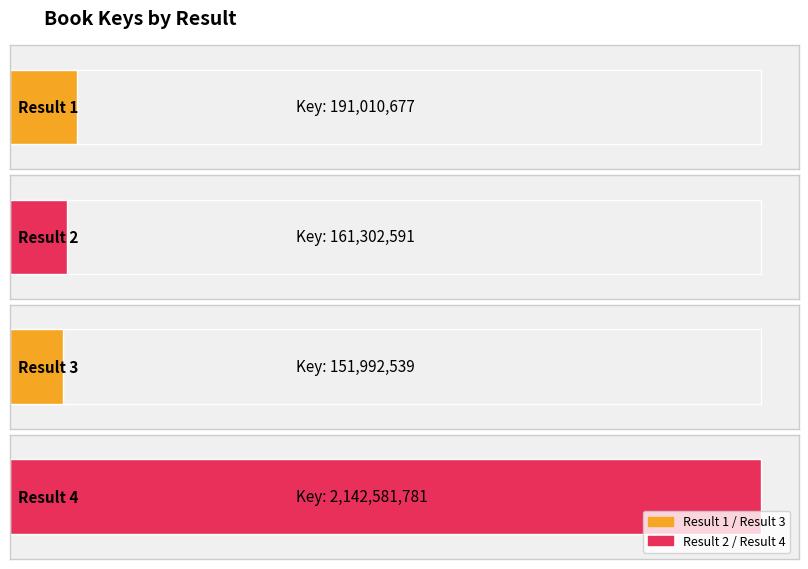

At which category does the chart reach its minimum across all series?

3